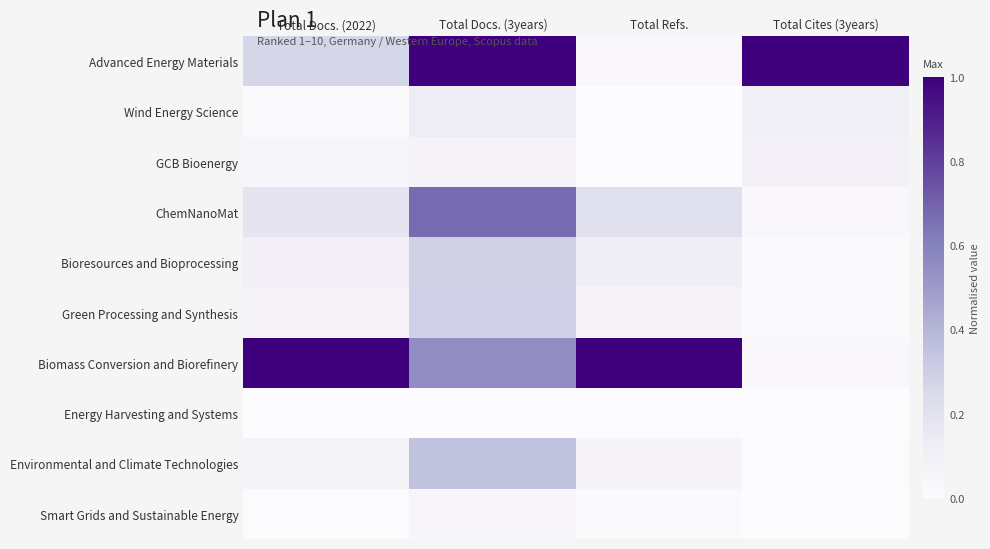

Between Total Docs. (3years) and Total Cites (3years), which is larger?

Total Docs. (3years)